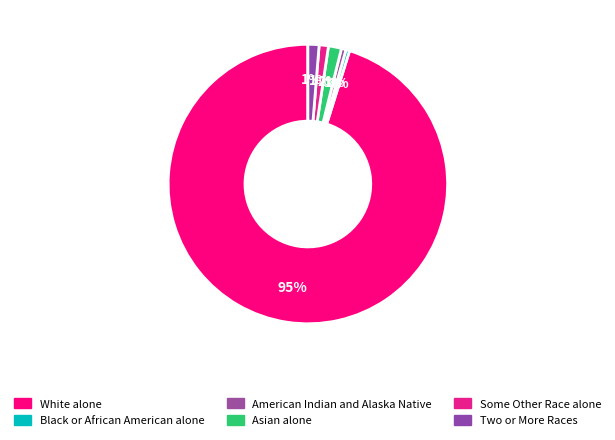

Combined, what portion of the pie is American Indian and Alaska Native and Asian alone?

2.0%